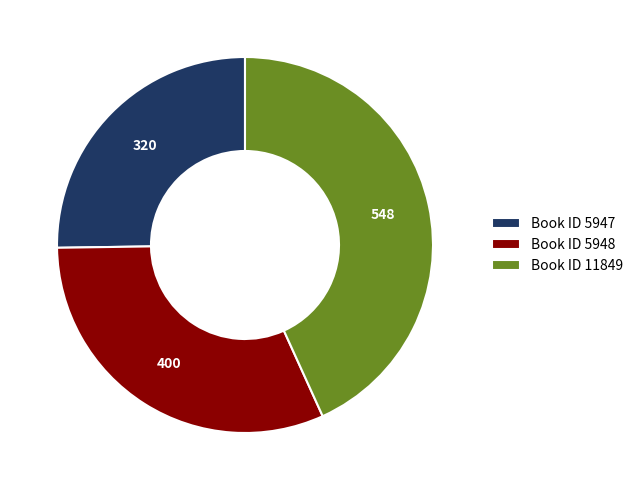

Which slice is the largest?

Book ID 11849